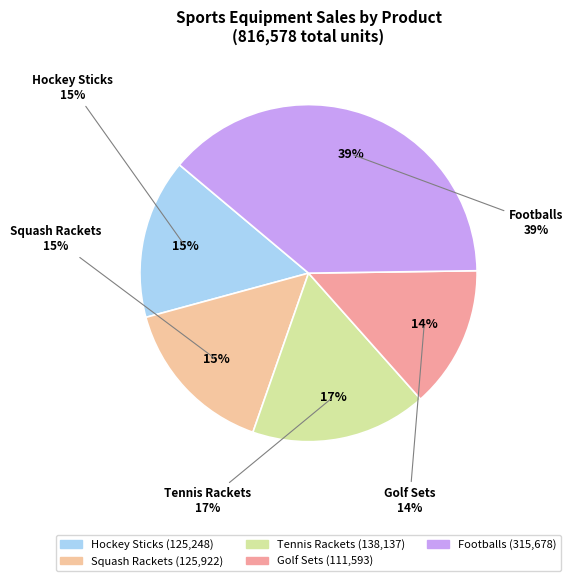

Is it true that Footballs is 39% of the pie?

True